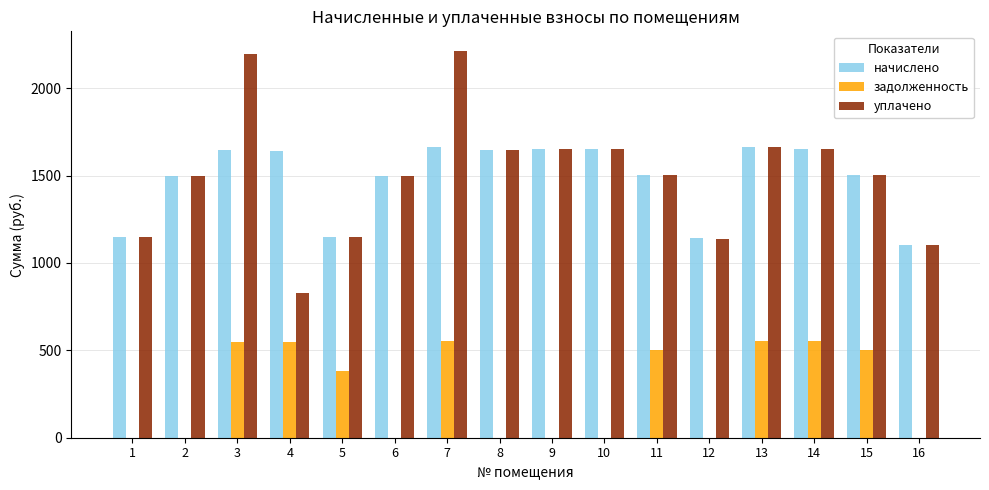

How many groups of bars are there?

16